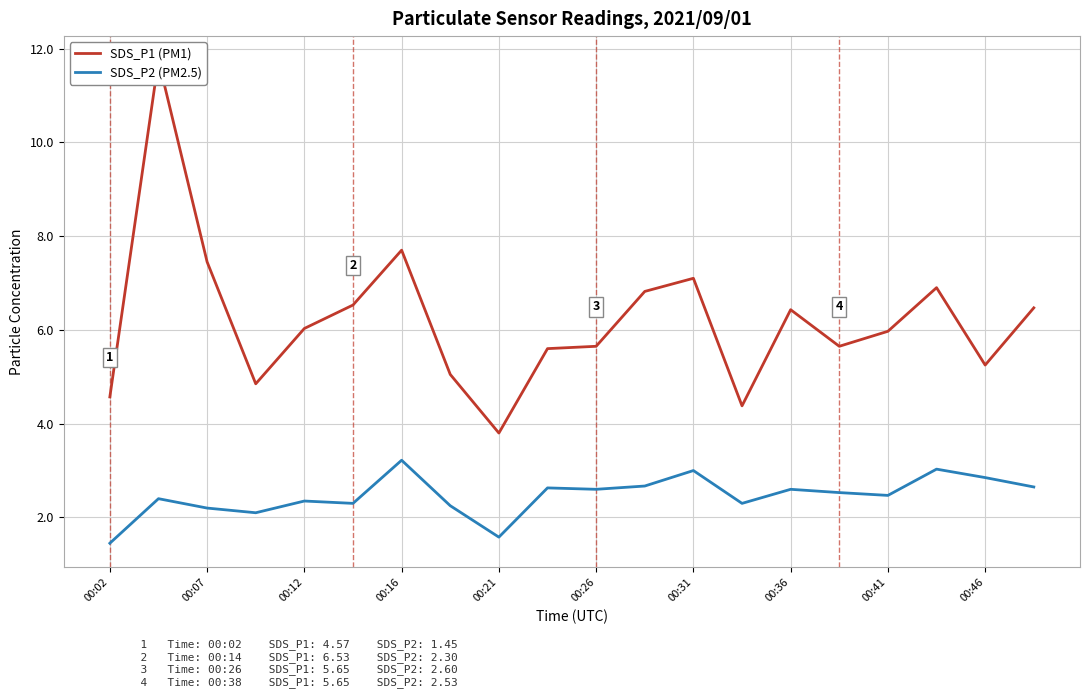

Is this an area chart (filled region under the line)?

No